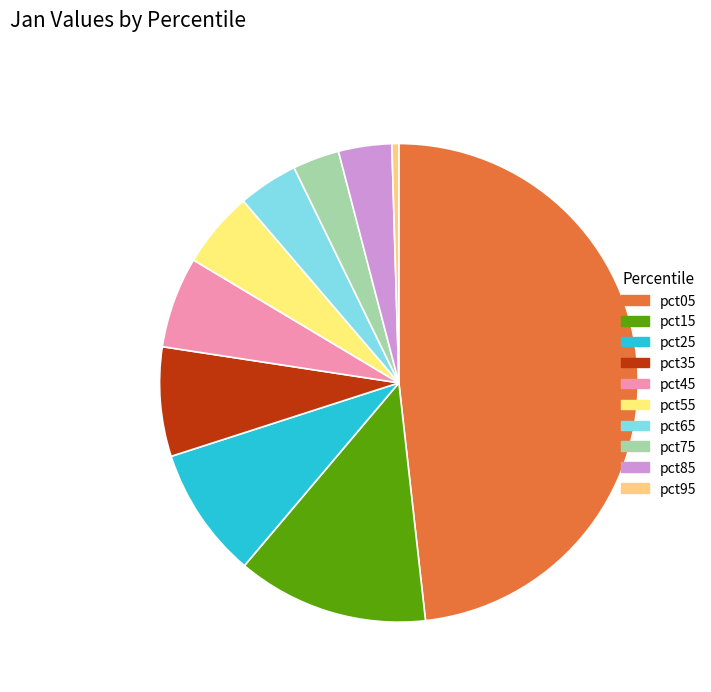

Does pct95 account for over 50% of the chart?

No